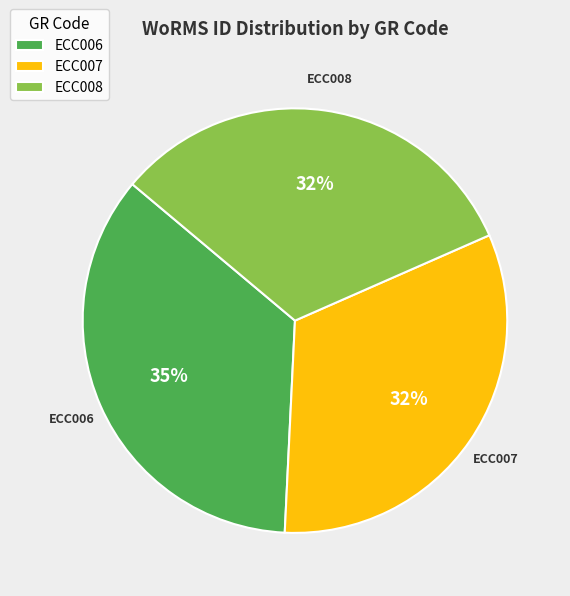

Is ECC008 the majority of the pie?

No